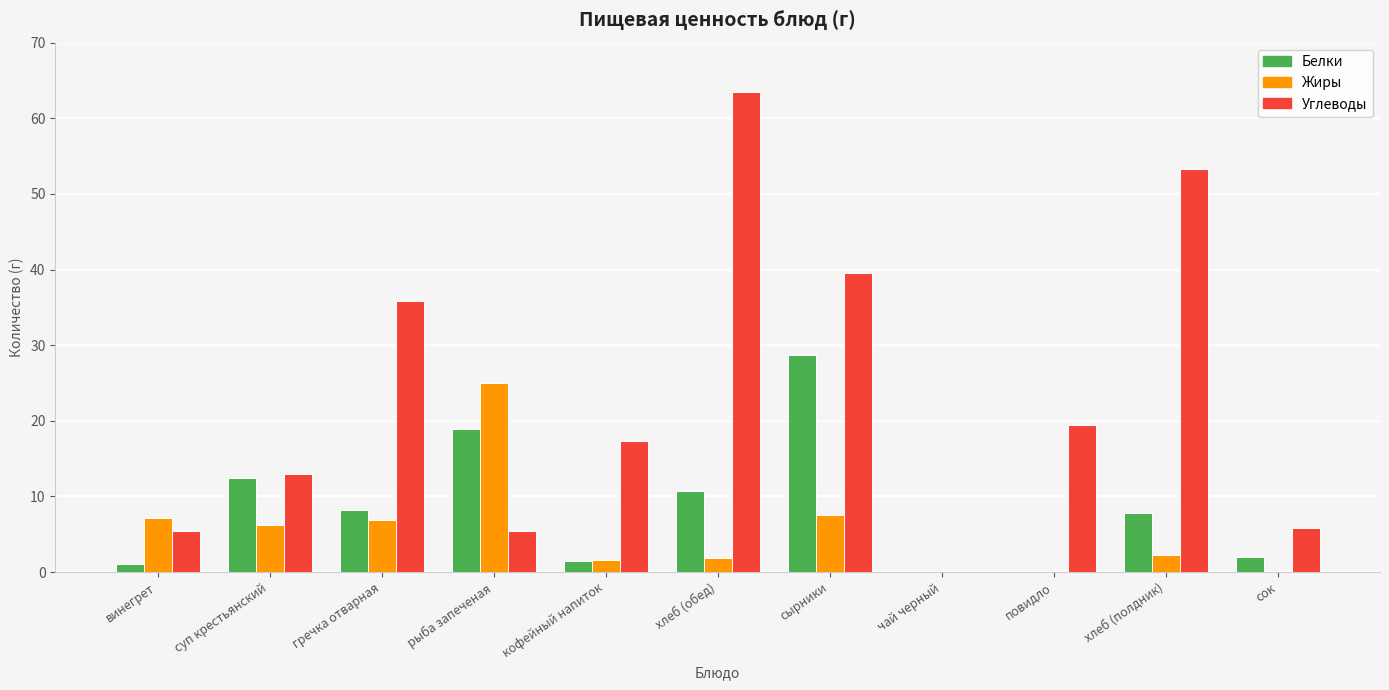

What is the approximate value of Белки at сырники?

28.7